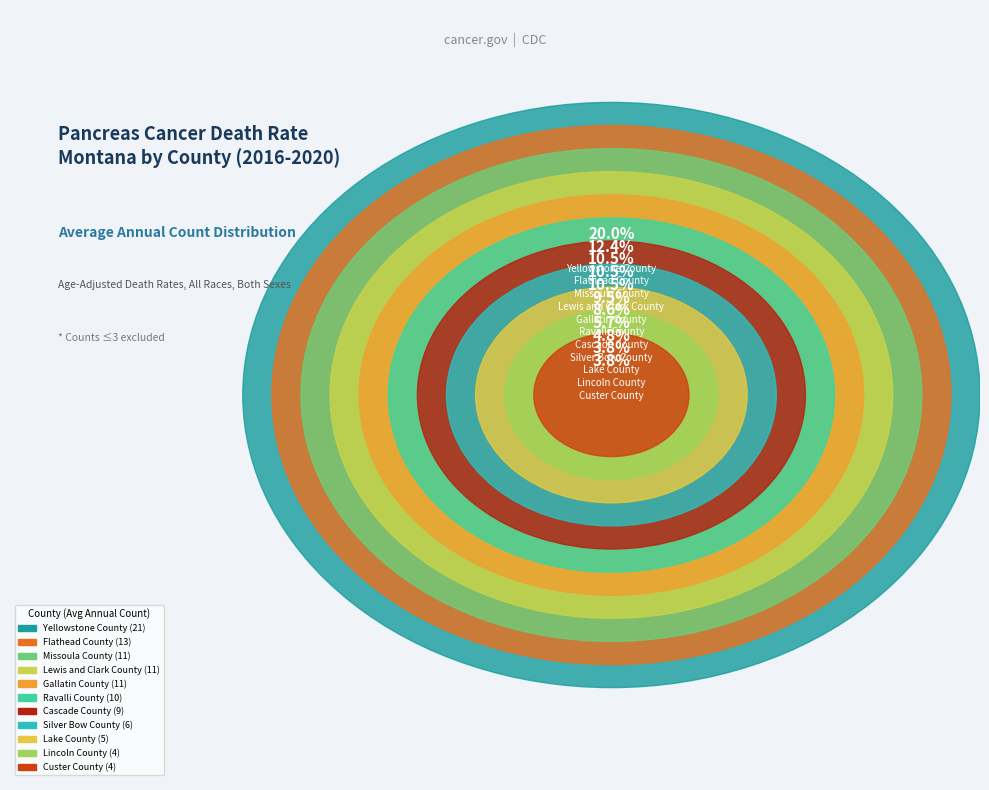

Is there a majority slice in this chart?

No